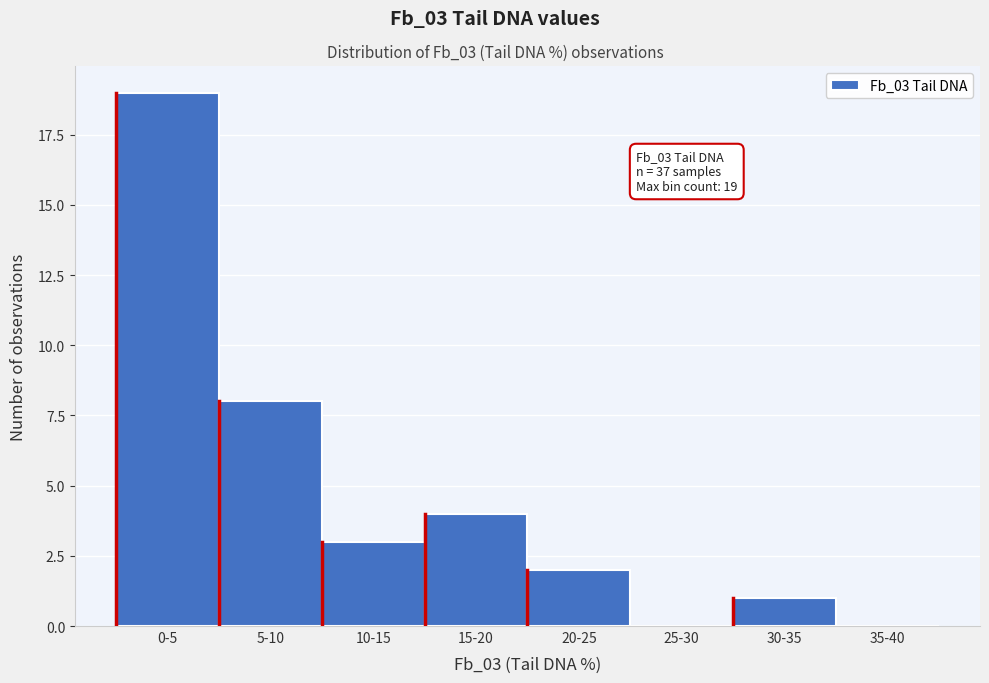

Reading left to right, extract all data points from this chart.

0-5=19	5-10=8	10-15=3	15-20=4	20-25=2	25-30=0	30-35=1	35-40=0